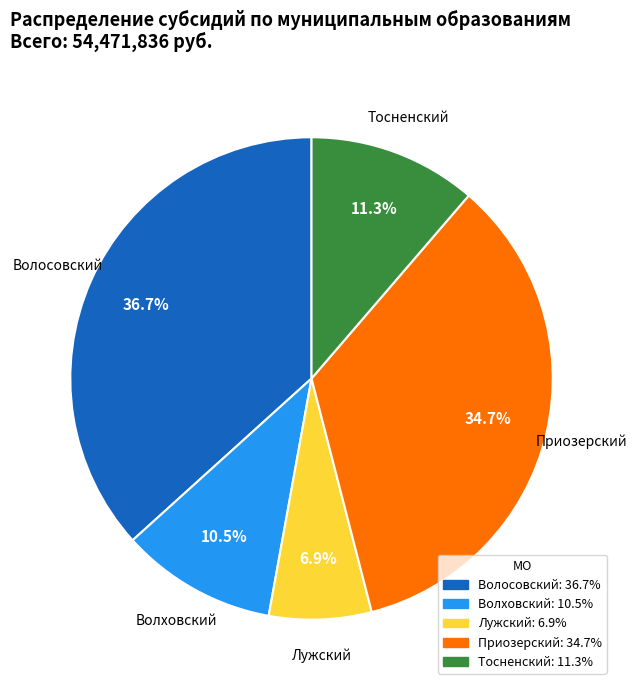

Approximately how many times larger is the value at Лужский compared to Волховский?

0.7